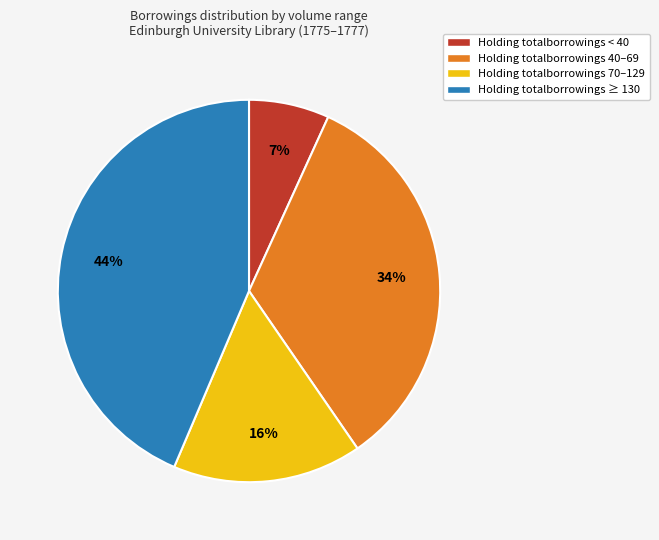

How many segments does this pie chart have?

4